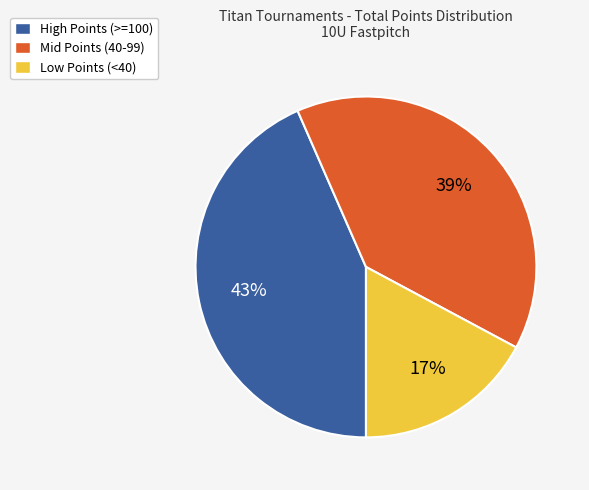

The High Points (>=100) slice represents 54% of the pie. True or false?

False